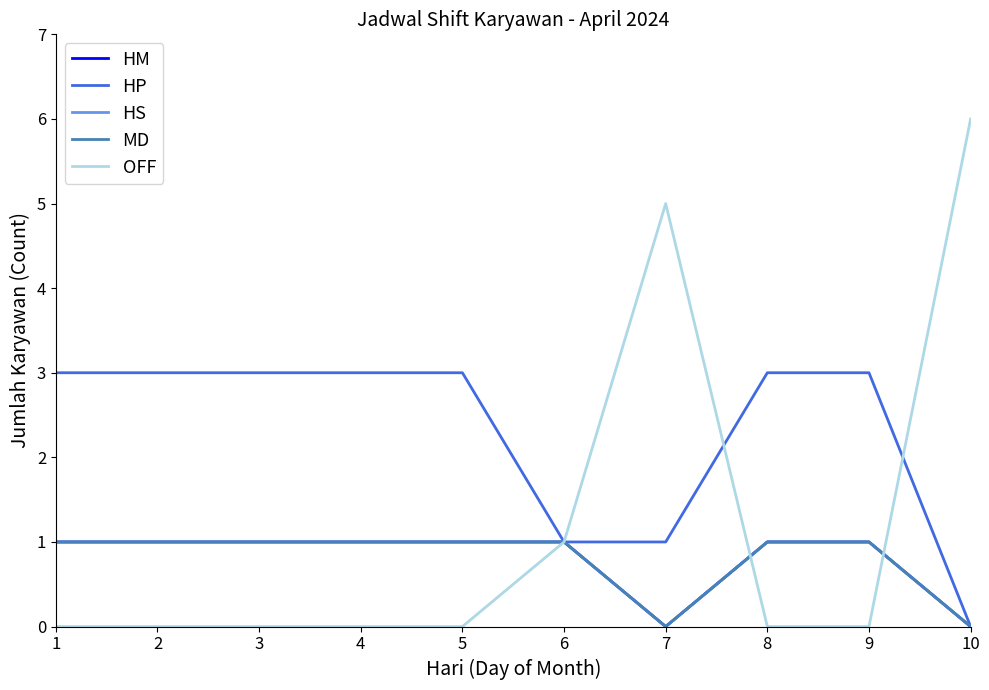

Does the chart have visible grid lines?

No